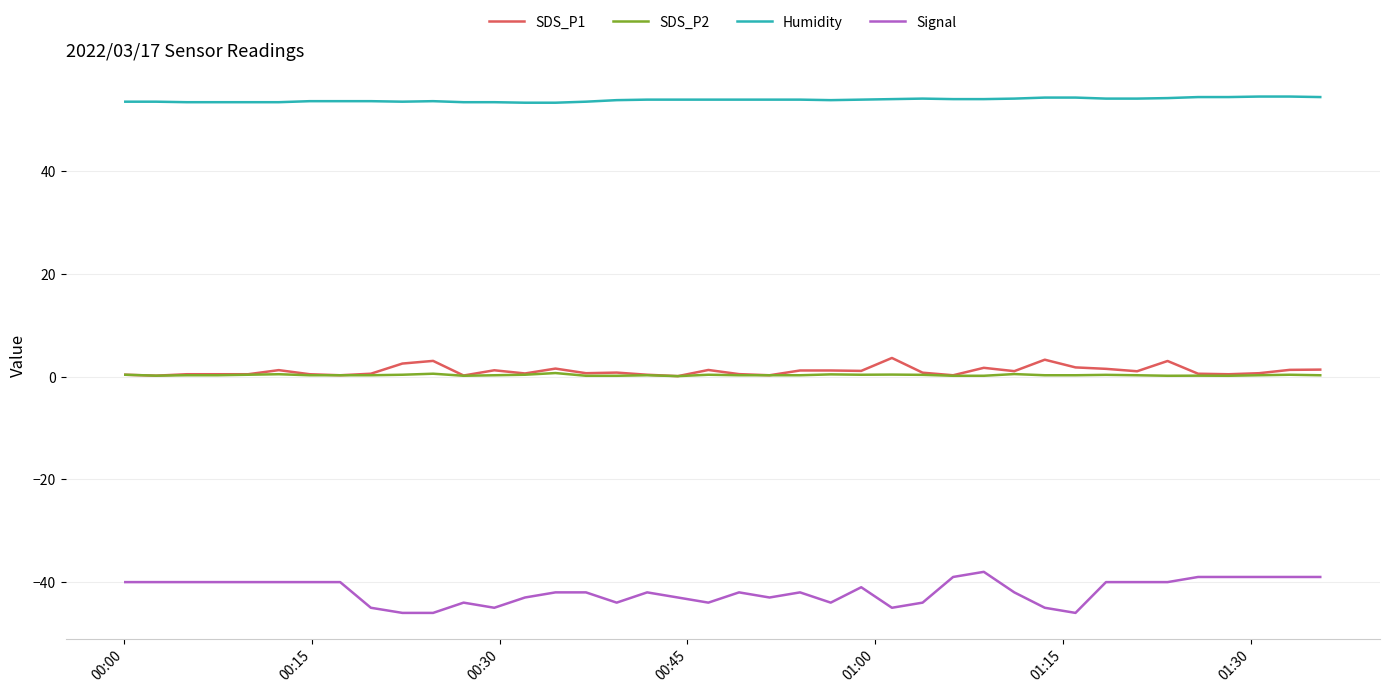

What is the maximum value shown in the chart?

54.6